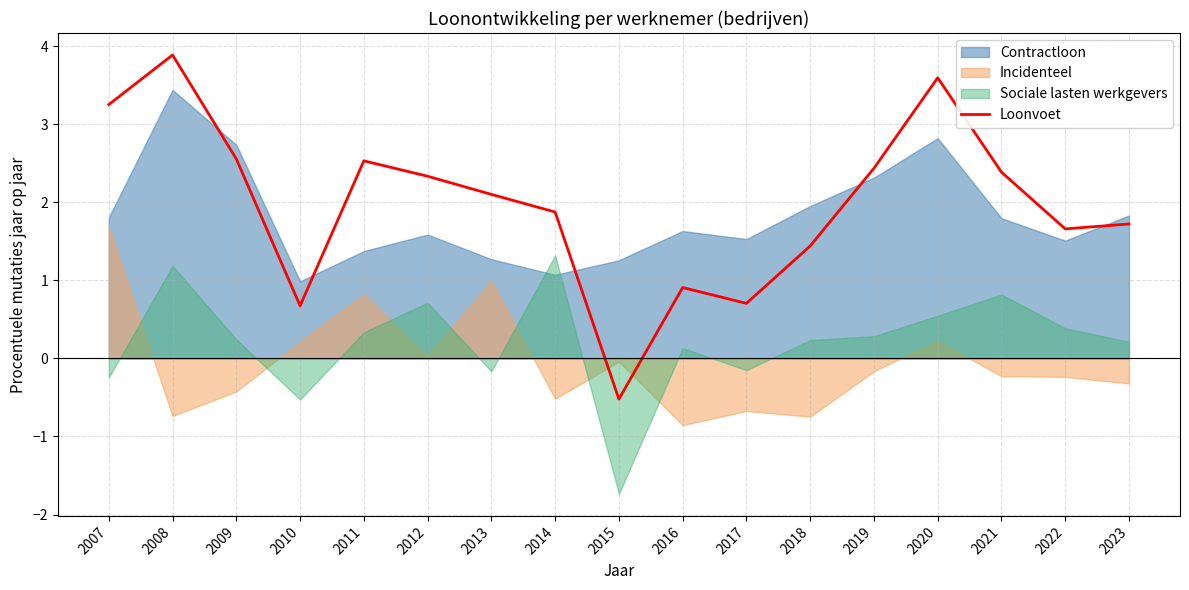

The value at 2023 is 1.2. True or false?

False